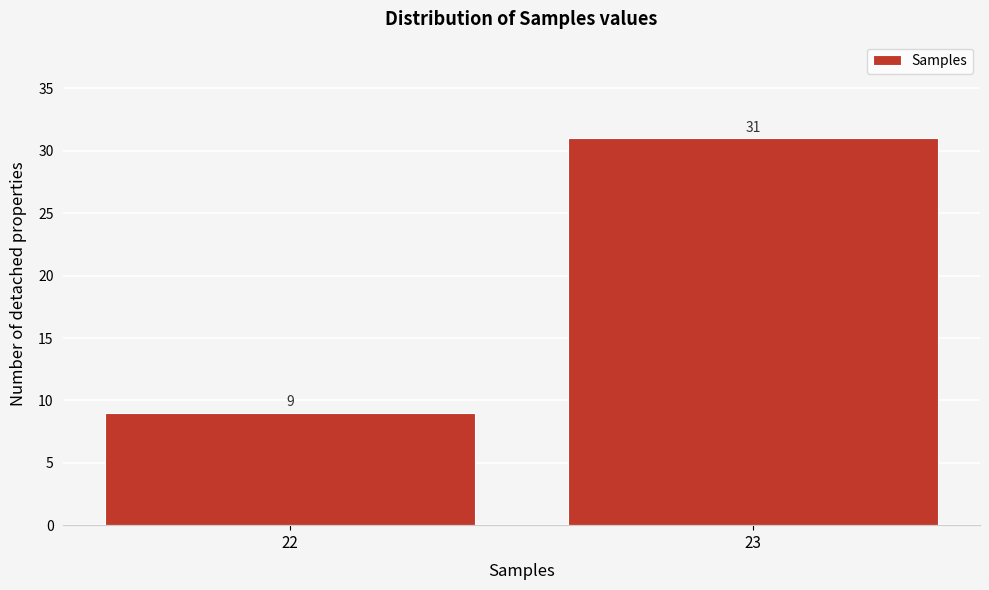

Reading left to right, list all the values displayed in this chart.

9	31